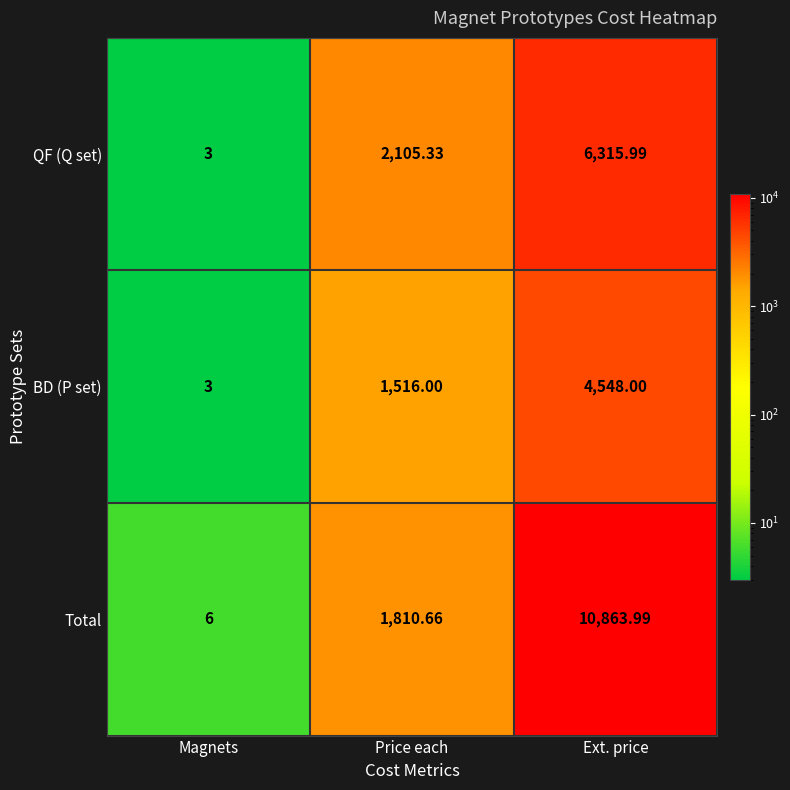

Which series changed the most between Magnets and Ext. price?

Total